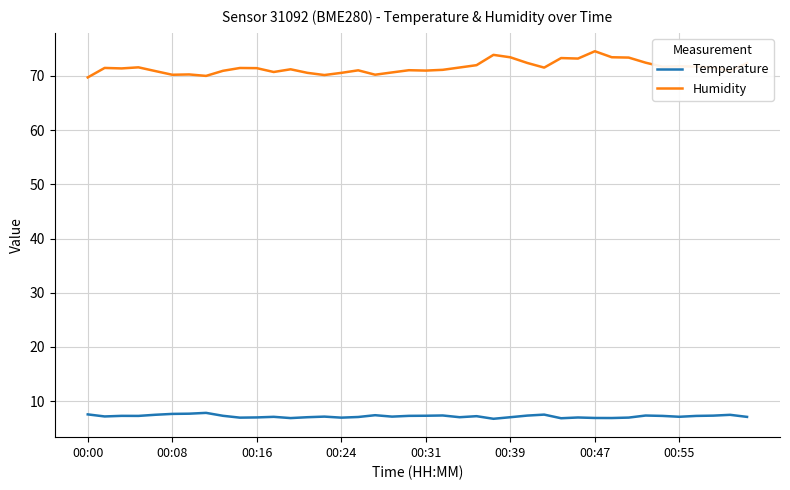

Which series has the largest range (max minus min)?

Humidity